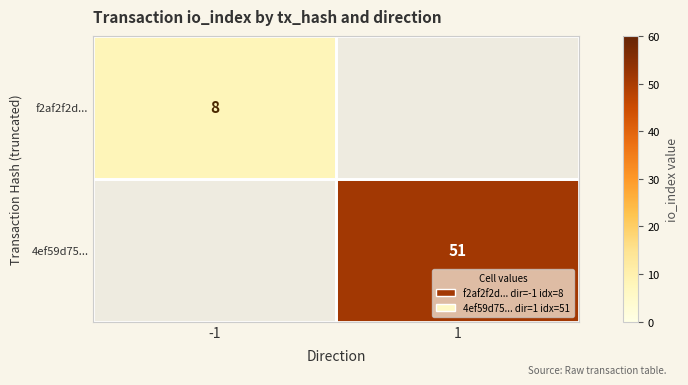

Which category has the highest value across all series?

1